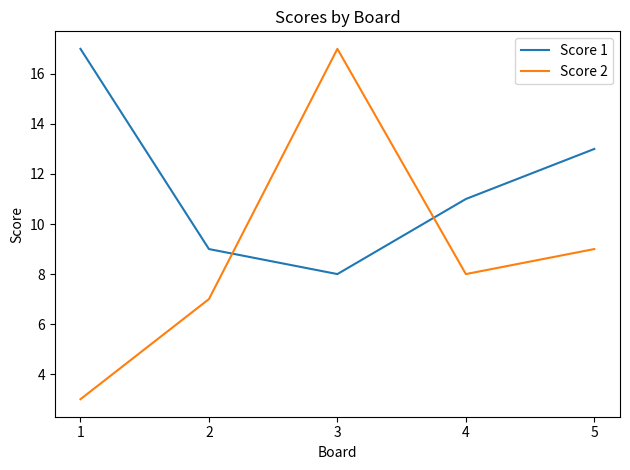

Does the chart have visible grid lines?

No